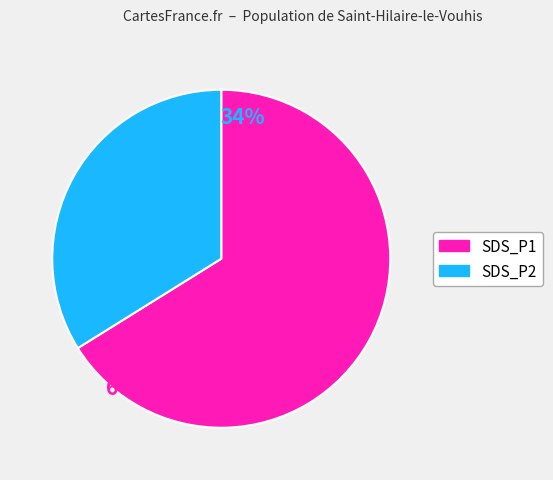

Rank the categories by value from lowest to highest.

SDS_P2, SDS_P1